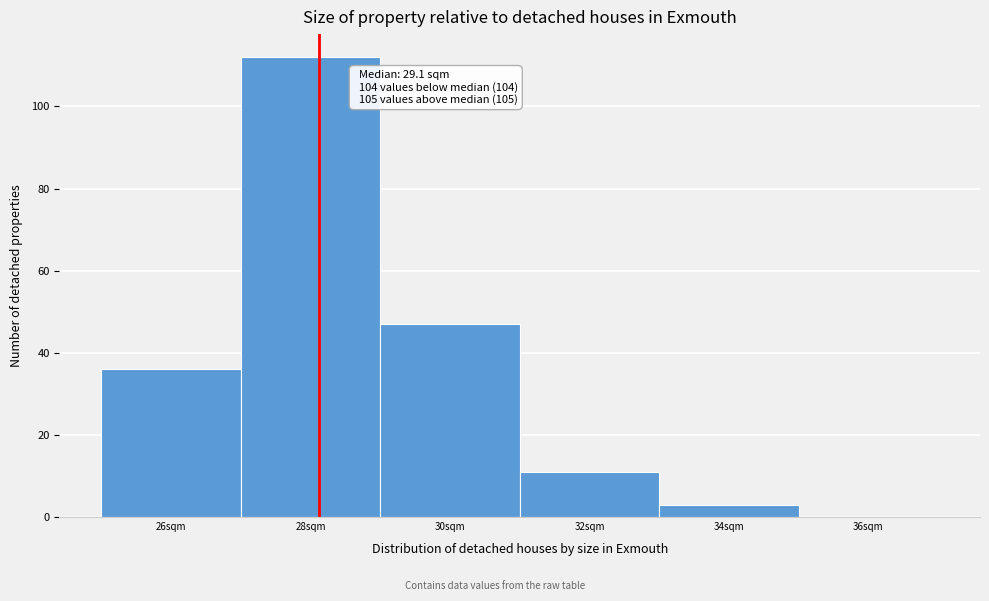

Reading left to right, what are all the values shown in this chart?

26sqm=36	28sqm=112	30sqm=47	32sqm=11	34sqm=3	36sqm=0